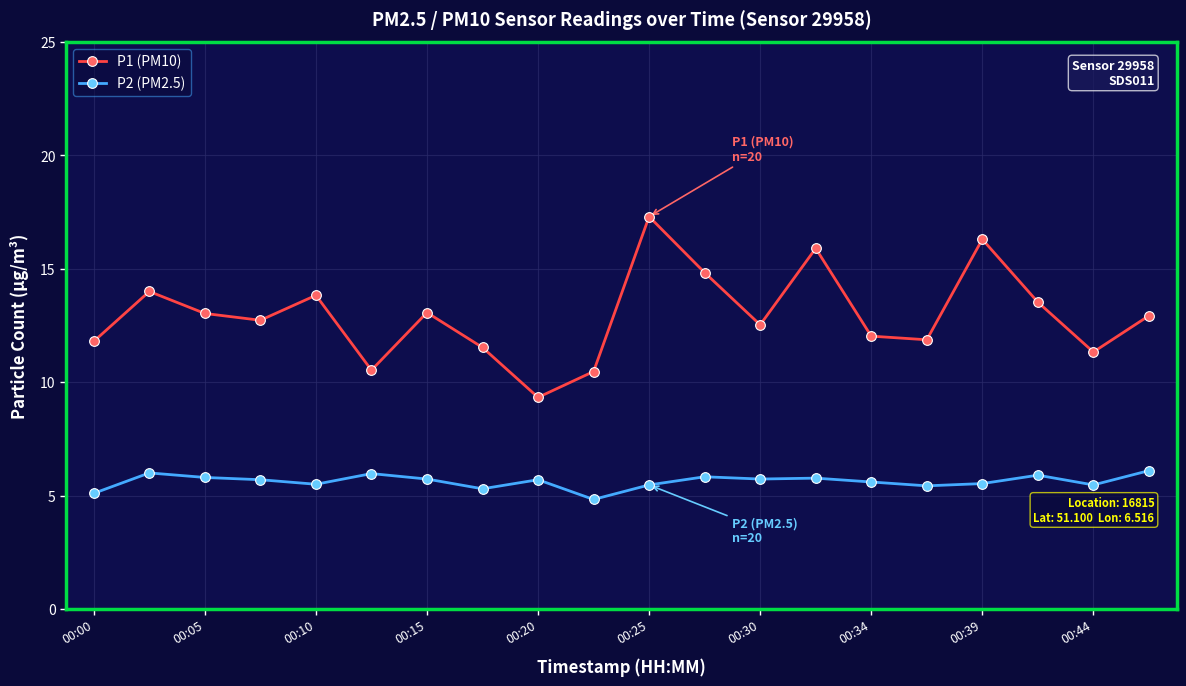

True or false: P2 (PM2.5) has more than 1 points higher than both neighbors.

True